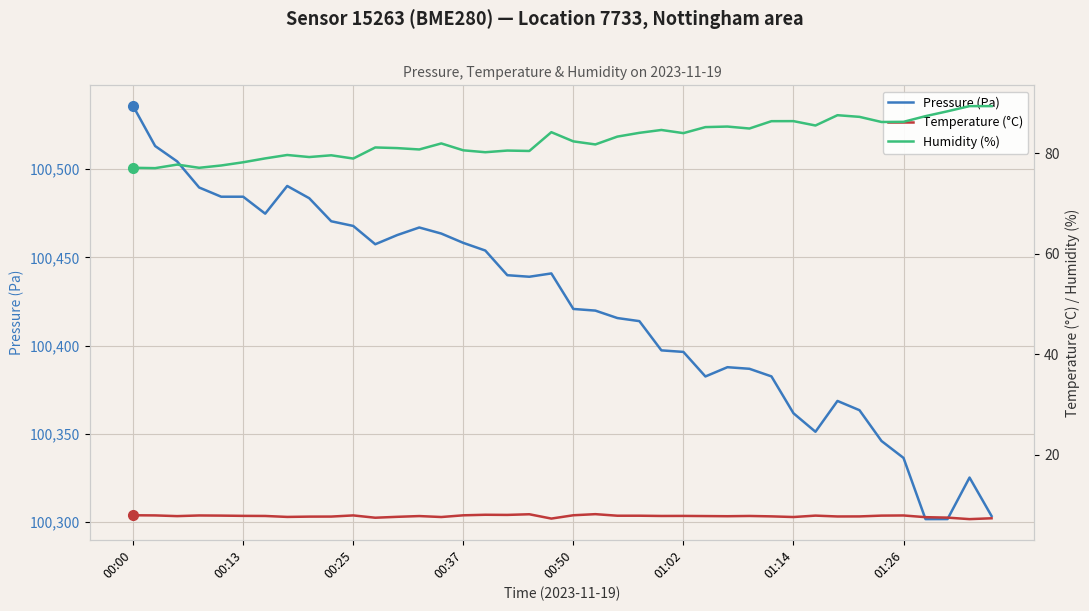

Is the value of Temperature (°C) at 39 greater than the value of Humidity (%) at 22?

No